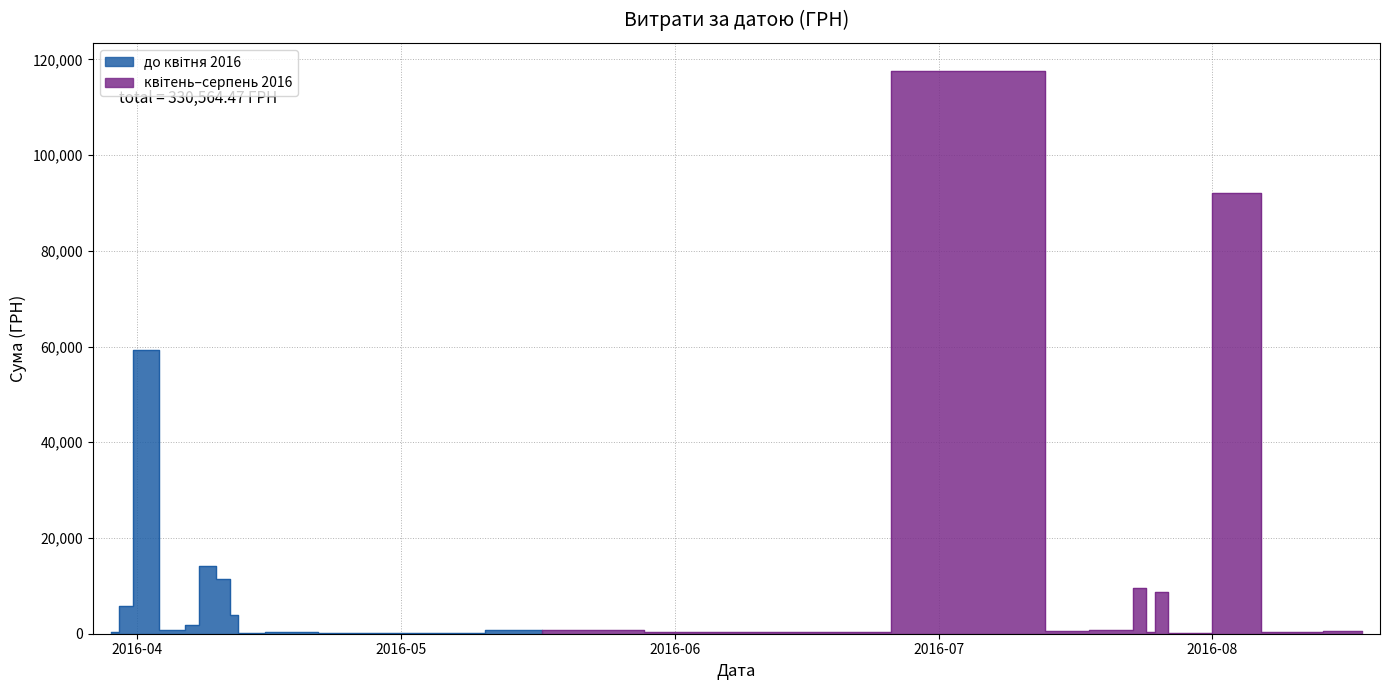

True or false: the data shows 300.0 at 09.06.2016.

True